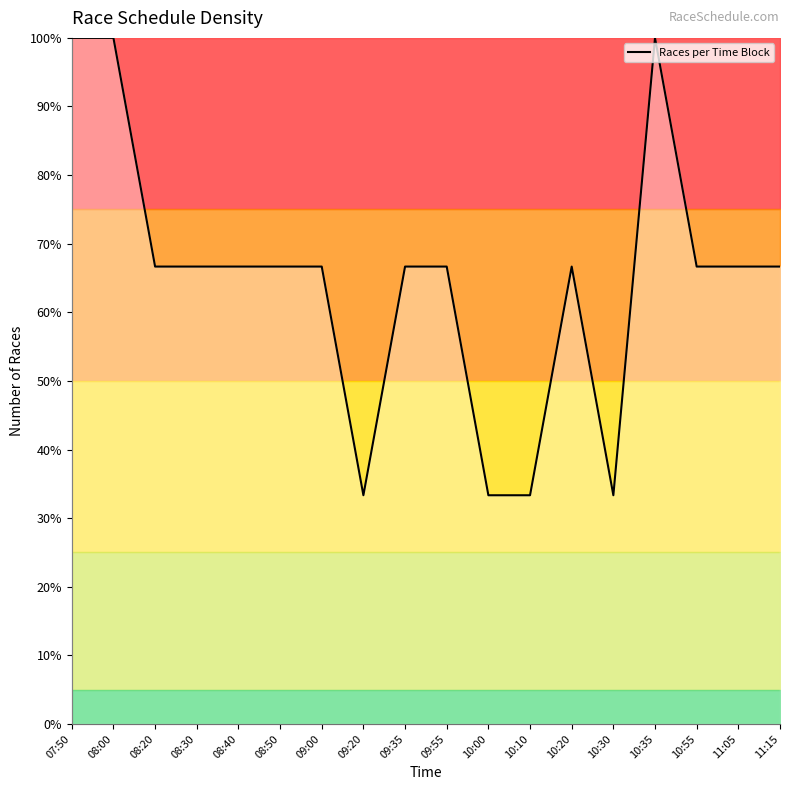

Count the number of values greater than 66.

14